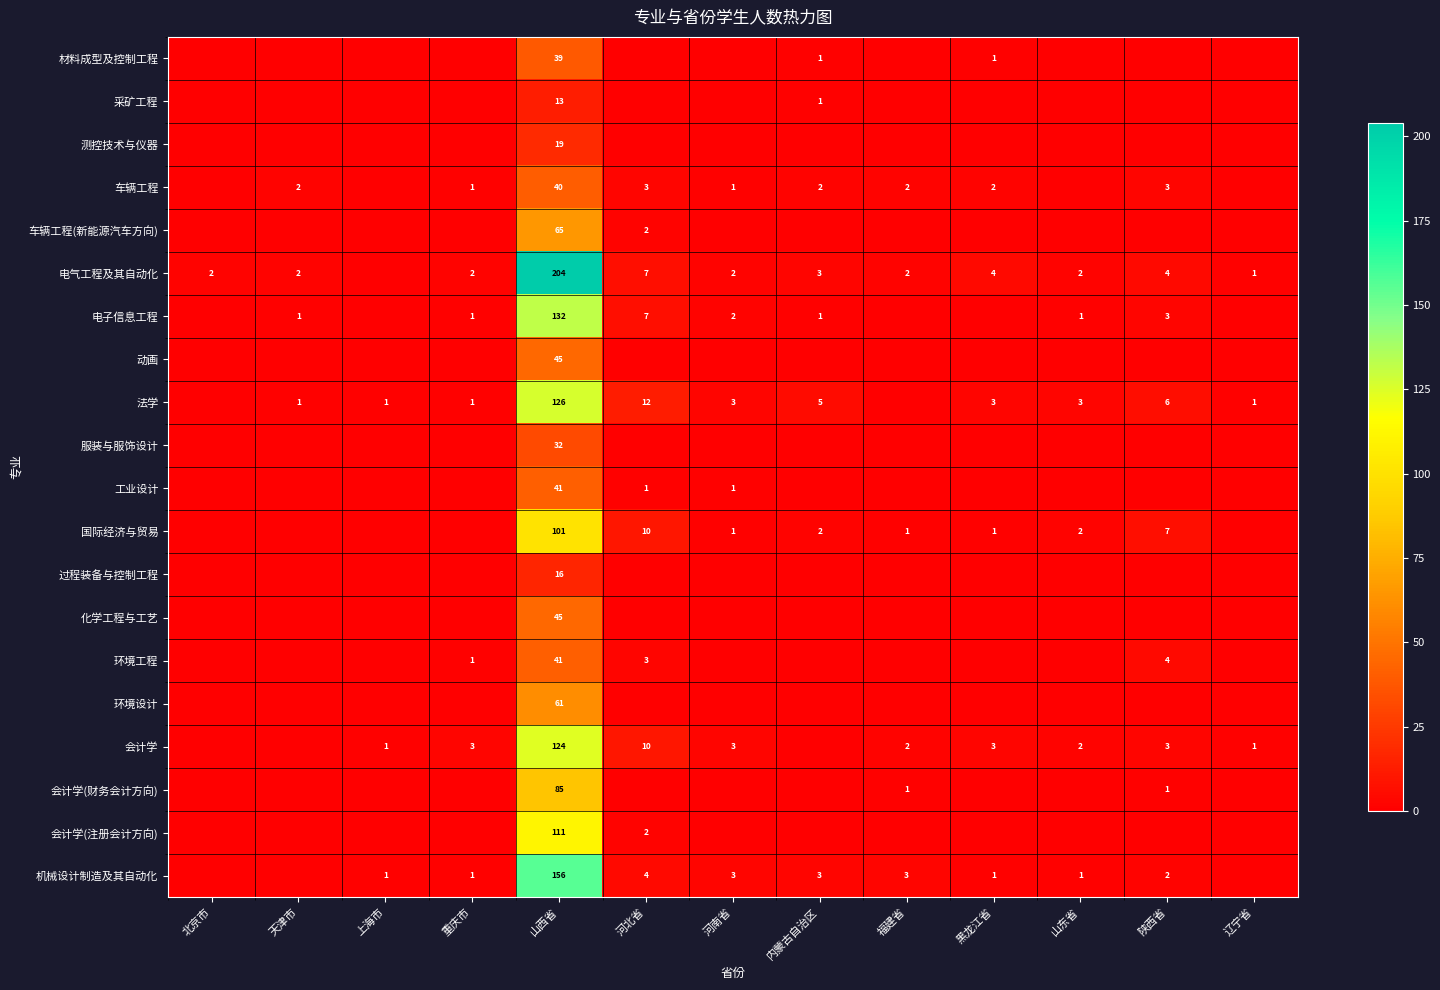

Which label corresponds to the smallest value in the chart?

北京市